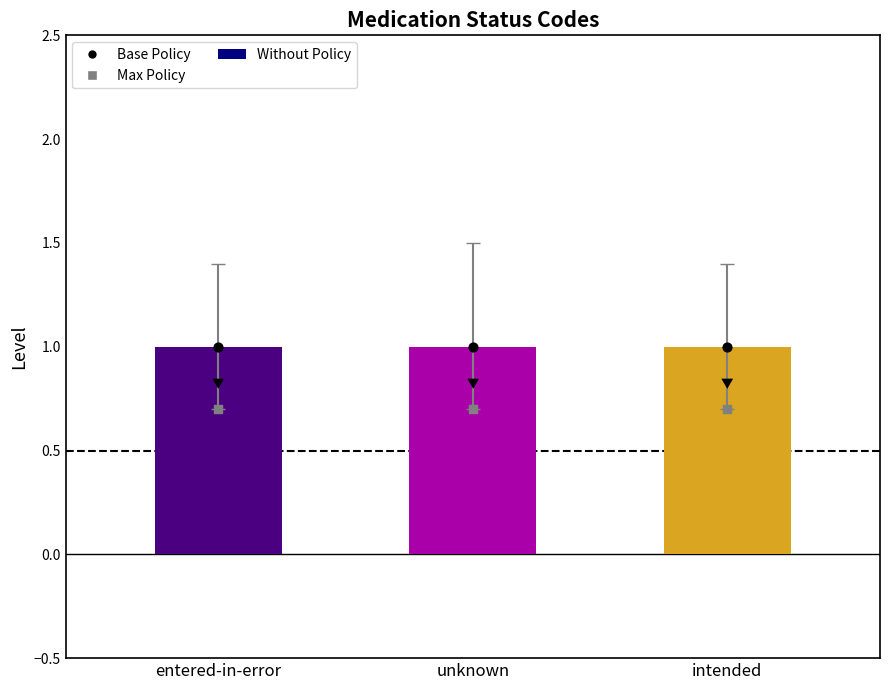

At how many categories does at least one series exceed 0?

3